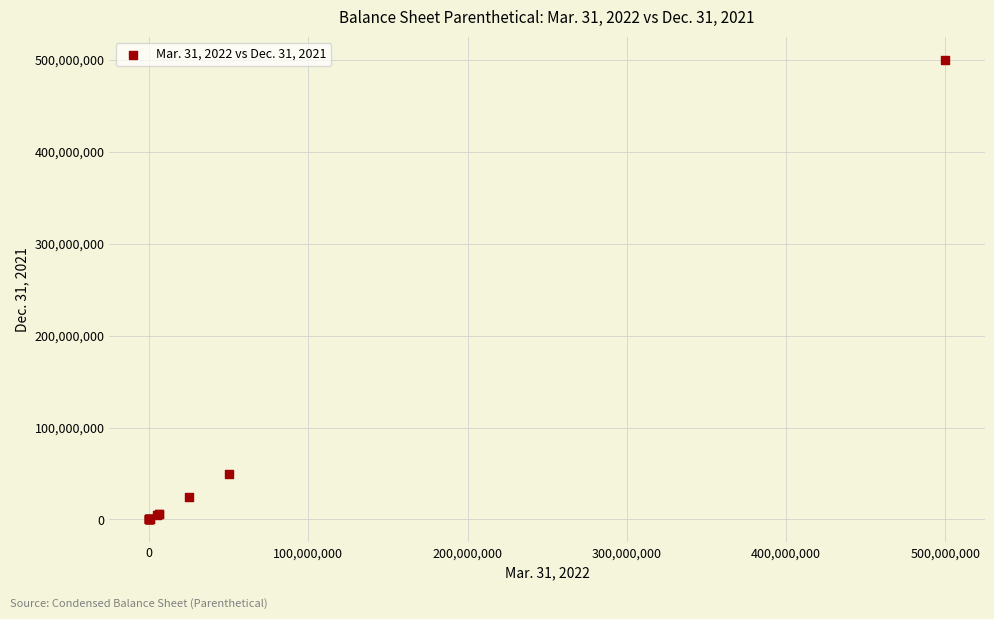

What Y value in the scatter plot is closest to 250000000?

50000000.0